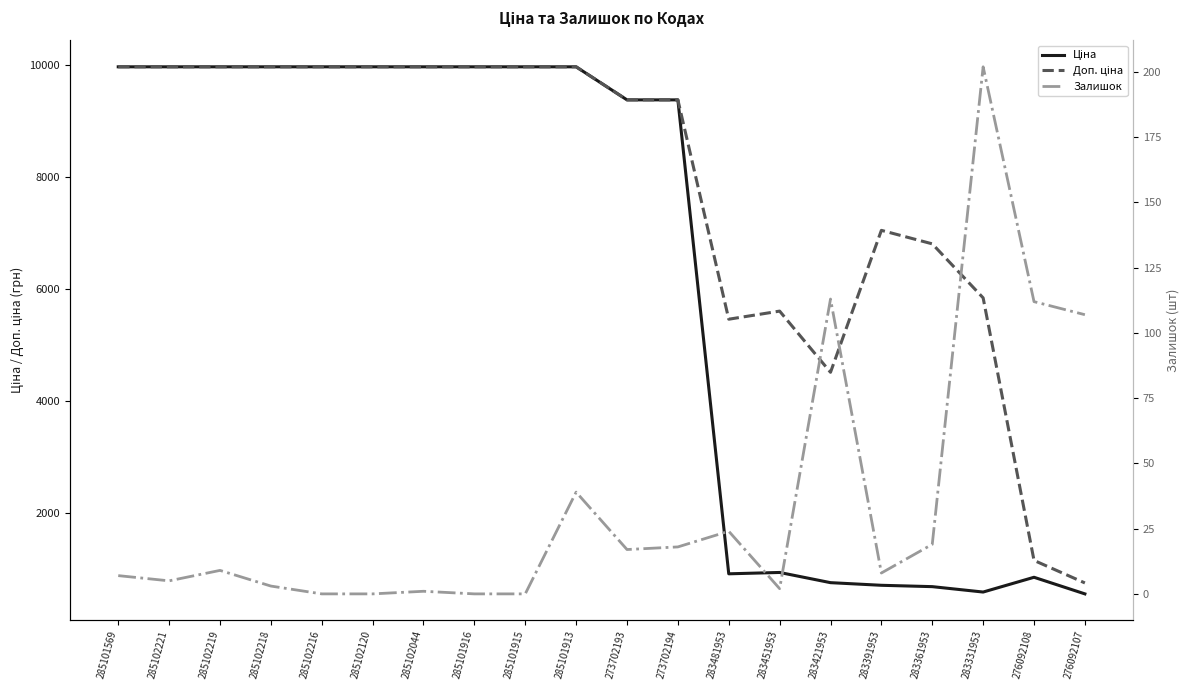

True or false: Залишок and Доп. ціна cross at least once.

False